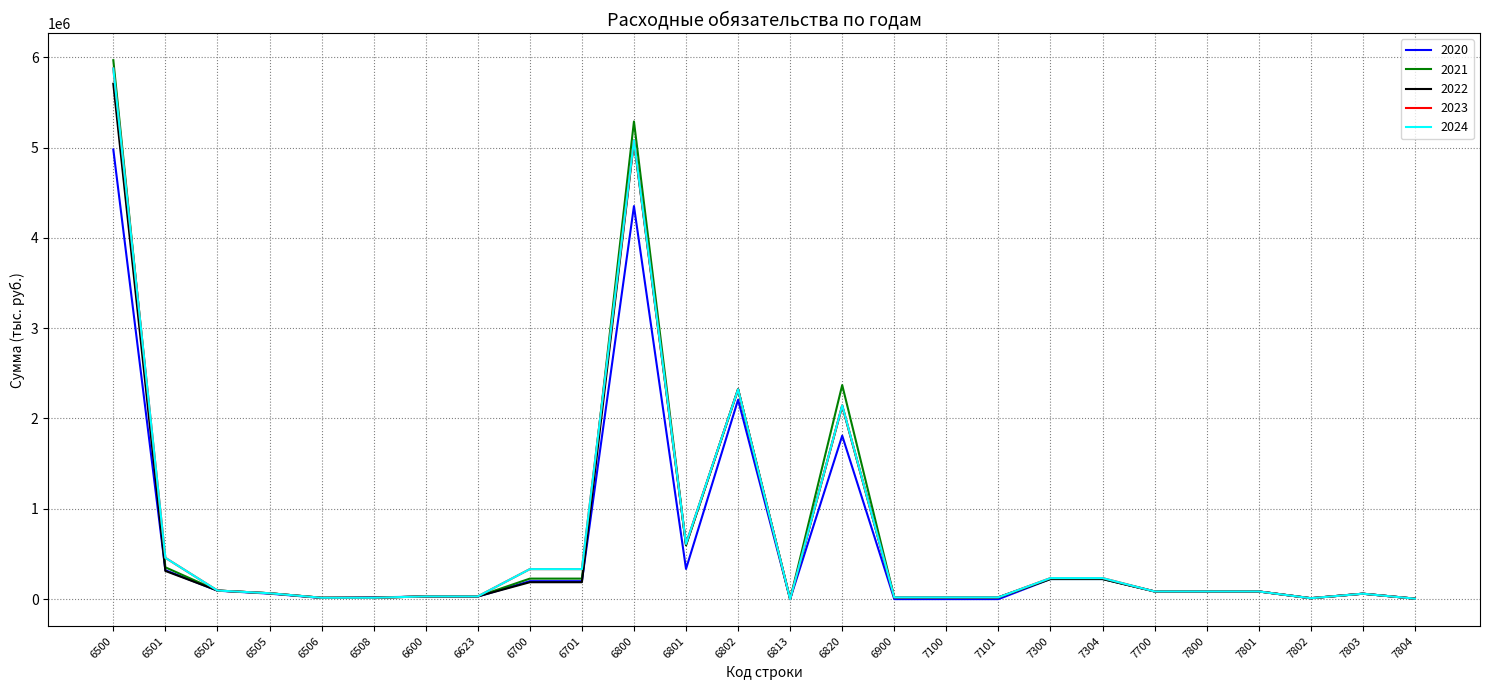

Reading left to right, what are all the values shown in this chart?

2020: 6500=4978525.7	6501=319904.0	6502=93442.0	6505=60628.3	6506=12813.7	6508=20000.0	6600=27840.0	6623=27840.0	6700=198622.0	6701=198622.0	6800=4351410.8	6801=334179.8	6802=2207892.1	6813=0.0	6820=1809338.9	6900=0.0	7100=0.0	7101=0.0	7300=222211.0	7304=222211.0	7700=85000.0	7800=85000.0	7801=85000.0	7802=10000.0	7803=60000.0	7804=5000.0
2021: 6500=5967307.0	6501=351908.6	6502=95000.0	6505=65000.0	6506=15000.0	6508=15000.0	6600=30000.0	6623=30000.0	6700=226908.6	6701=226908.6	6800=5288310.4	6801=594640.0	6802=2323640.0	6813=0.0	6820=2370030.4	6900=20000.0	7100=20000.0	7101=20000.0	7300=222088.0	7304=222088.0	7700=85000.0	7800=85000.0	7801=85000.0	7802=10000.0	7803=60000.0	7804=5000.0
2022: 6500=5706313.0	6501=312050.0	6502=95000.0	6505=65000.0	6506=15000.0	6508=15000.0	6600=30000.0	6623=30000.0	6700=187050.0	6701=187050.0	6800=5064950.0	6801=602840.0	6802=2323640.0	6813=0.0	6820=2138470.0	6900=20000.0	7100=20000.0	7101=20000.0	7300=224313.0	7304=224313.0	7700=85000.0	7800=85000.0	7801=85000.0	7802=10000.0	7803=60000.0	7804=5000.0
2023: 6500=5875884.0	6501=457150.0	6502=95000.0	6505=65000.0	6506=15000.0	6508=15000.0	6600=30000.0	6623=30000.0	6700=332150.0	6701=332150.0	6800=5080850.0	6801=611340.0	6802=2323640.0	6813=0.0	6820=2145870.0	6900=20000.0	7100=20000.0	7101=20000.0	7300=232884.0	7304=232884.0	7700=85000.0	7800=85000.0	7801=85000.0	7802=10000.0	7803=60000.0	7804=5000.0
2024: 6500=5875884.0	6501=457150.0	6502=95000.0	6505=65000.0	6506=15000.0	6508=15000.0	6600=30000.0	6623=30000.0	6700=332150.0	6701=332150.0	6800=5080850.0	6801=611340.0	6802=2323640.0	6813=0.0	6820=2145870.0	6900=20000.0	7100=20000.0	7101=20000.0	7300=232884.0	7304=232884.0	7700=85000.0	7800=85000.0	7801=85000.0	7802=10000.0	7803=60000.0	7804=5000.0